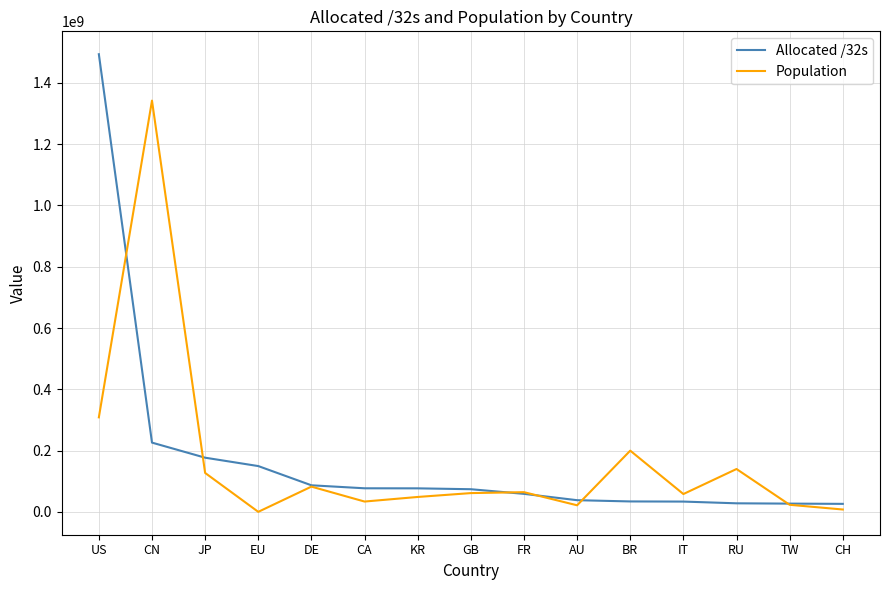

List the series in order of their peak value, highest first.

Allocated /32s, Population